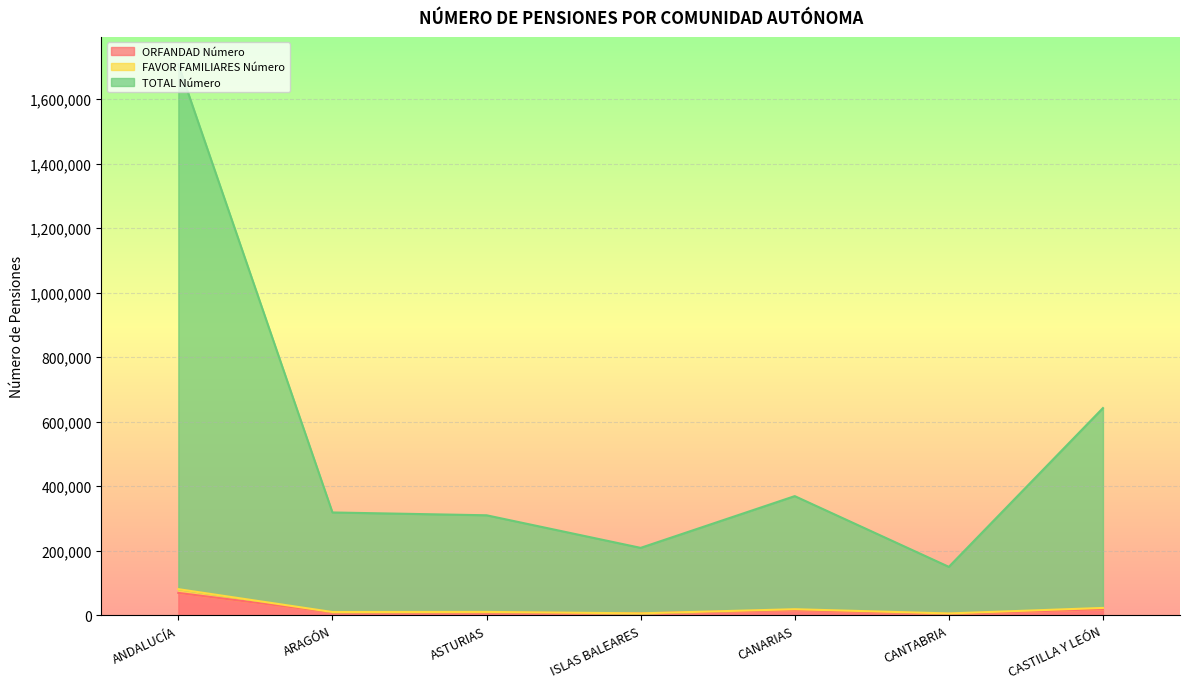

What is the spread (max minus min) of values at ARAGÓN?

309413